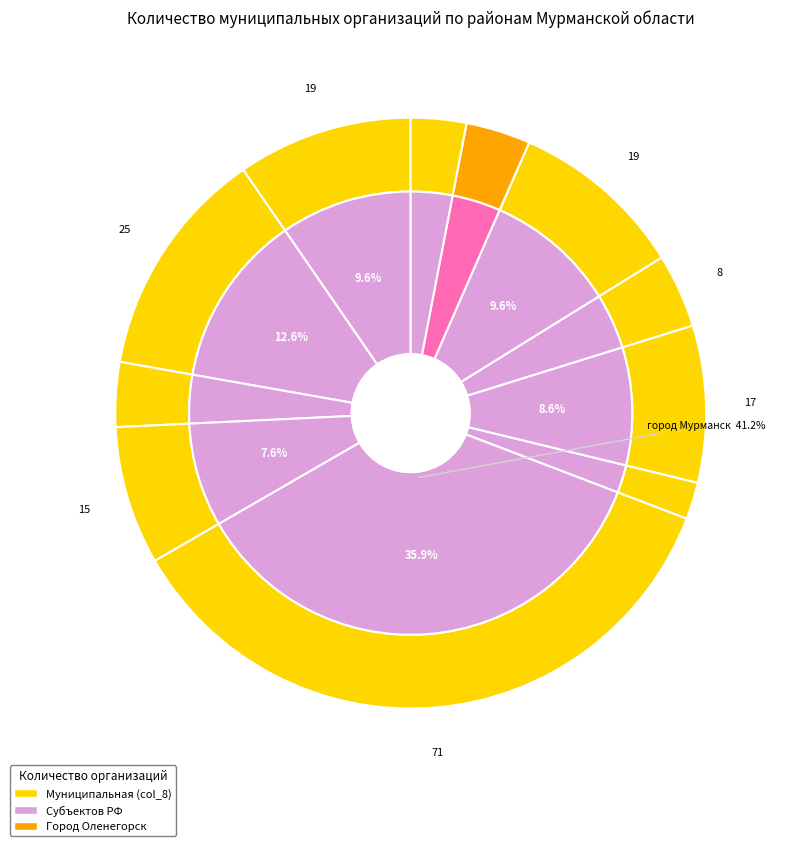

To the nearest percent, what percentage of the pie is Ловозерский муниципальный район?

4%